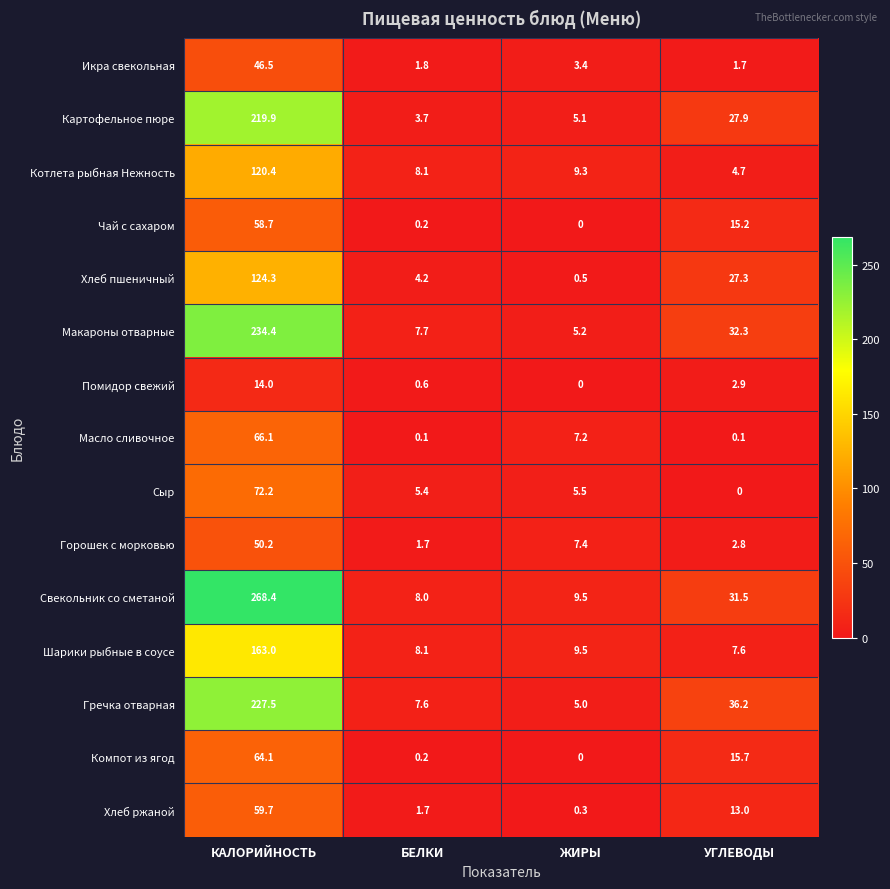

List the series in order of their peak value, lowest first.

Помидор свежий, Икра свекольная, Горошек с морковью, Чай с сахаром, Хлеб ржаной, Компот из ягод, Масло сливочное, Сыр, Котлета рыбная Нежность, Хлеб пшеничный, Шарики рыбные в соусе, Картофельное пюре, Гречка отварная, Макароны отварные, Свекольник со сметаной